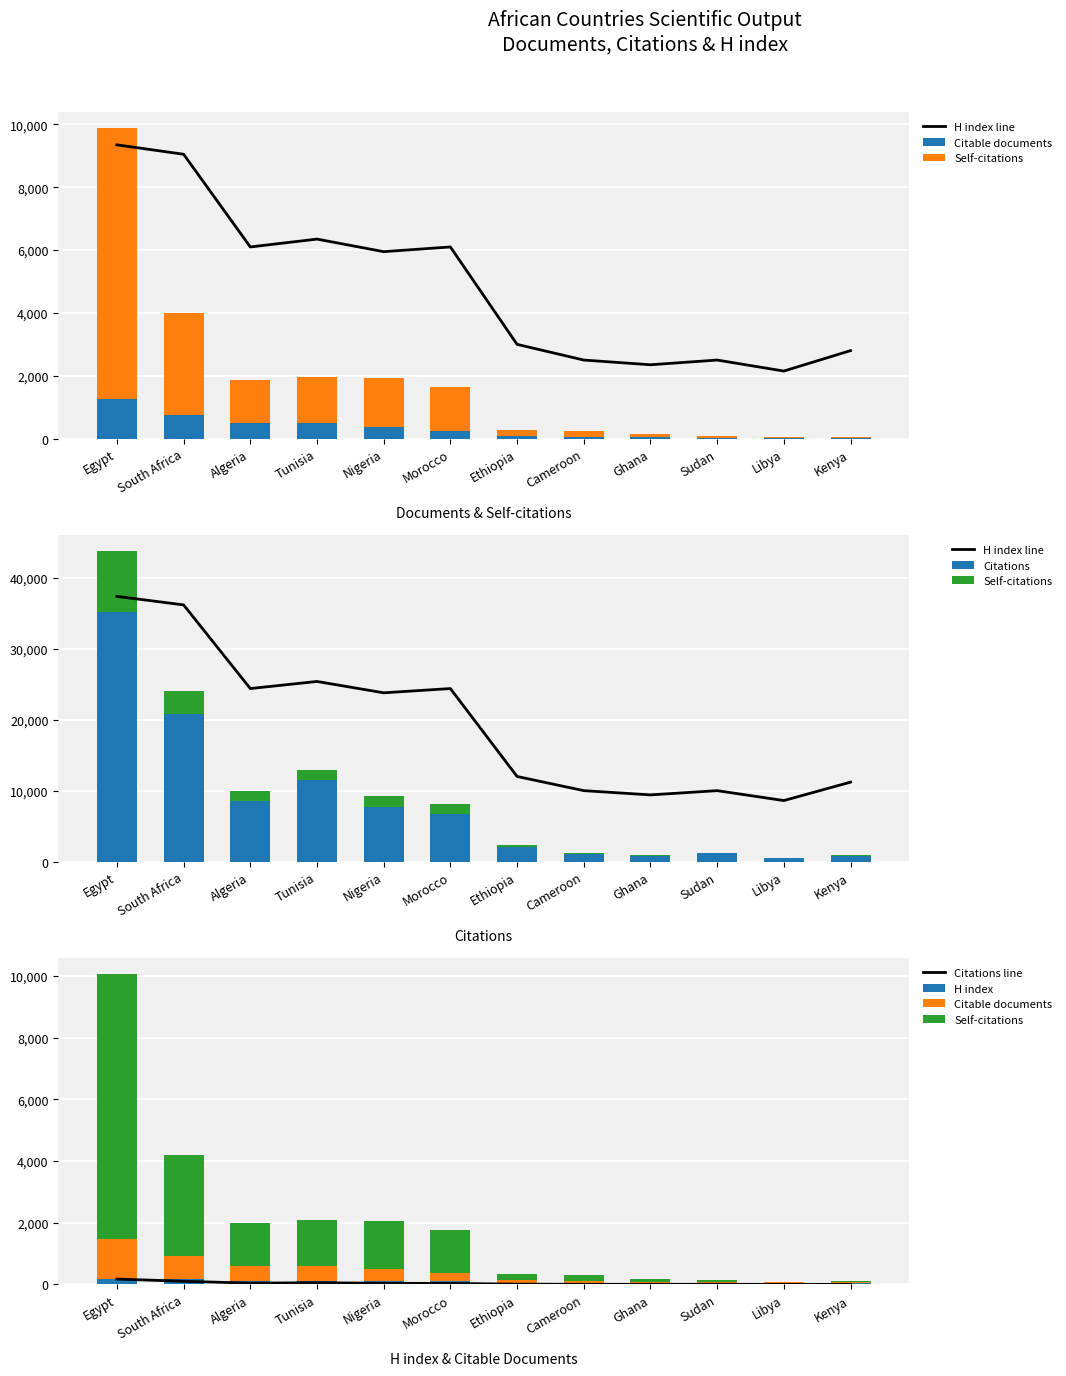

What is the label of the 9th bar from the right?

Tunisia